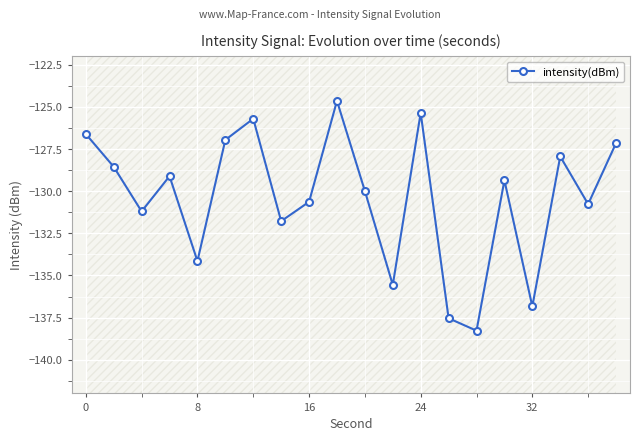

How many interior local valleys (lower than both neighbors) does the data have?

7